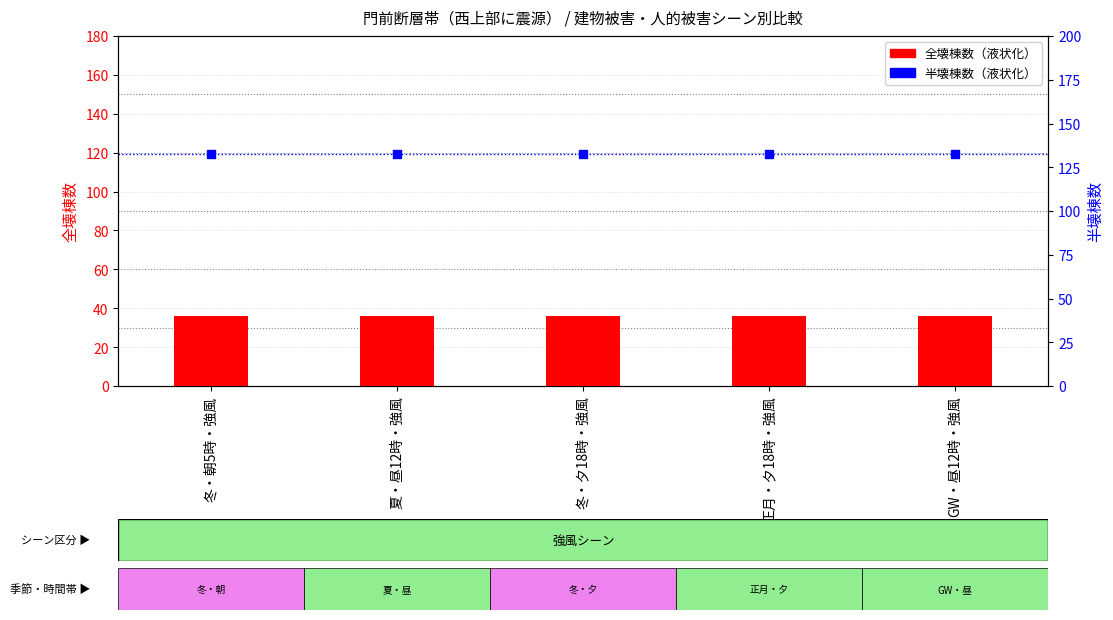

Which series has the largest total across all categories?

半壊(液状化)